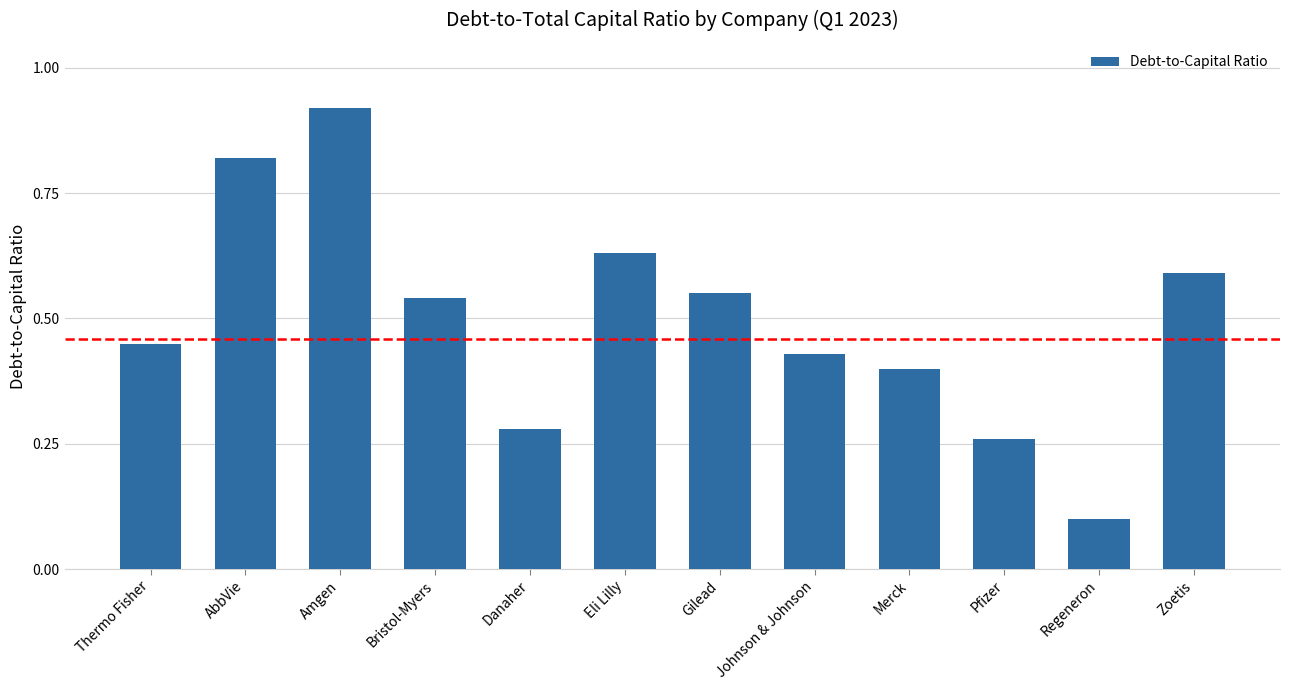

Which label corresponds to the smallest value in the chart?

Regeneron